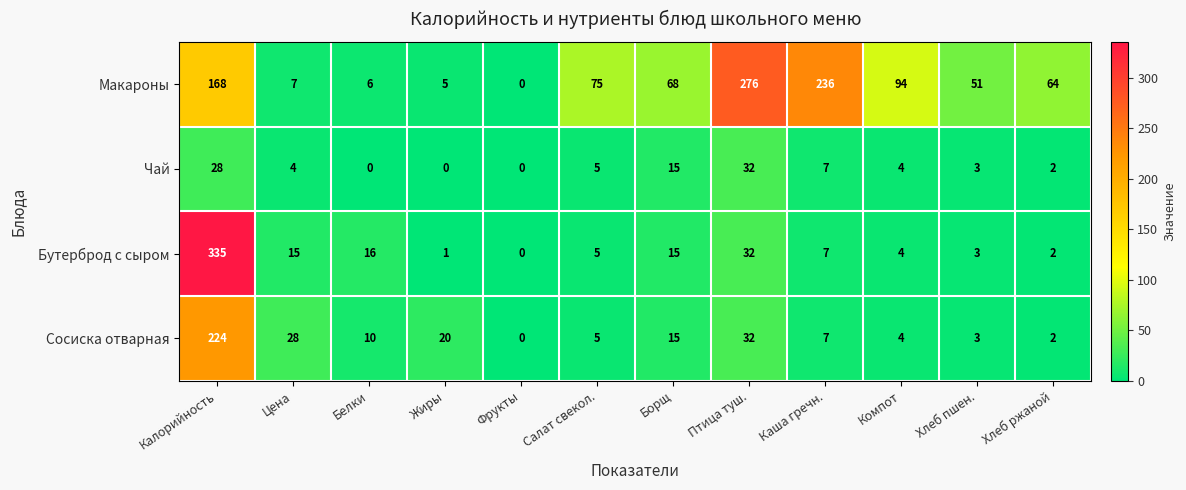

At which category is the sum across all series the highest?

Калорийность